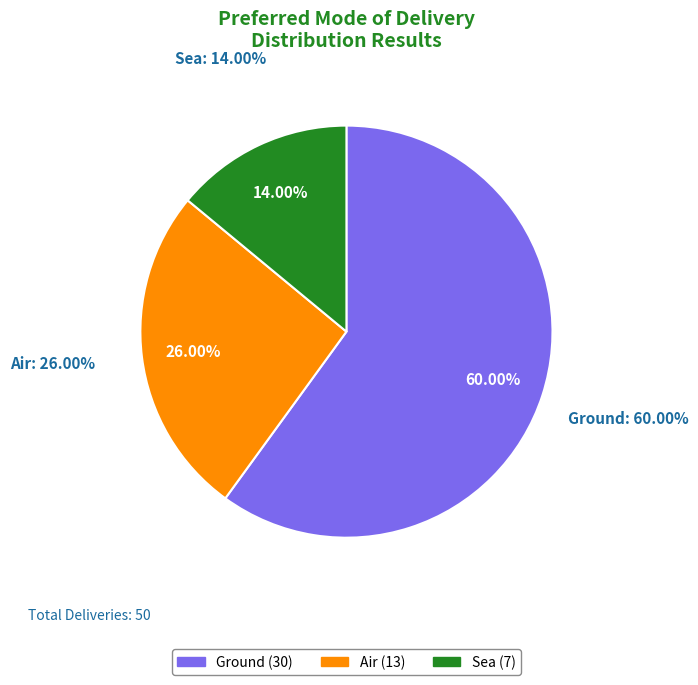

Which has a higher value, Ground or Air?

Ground